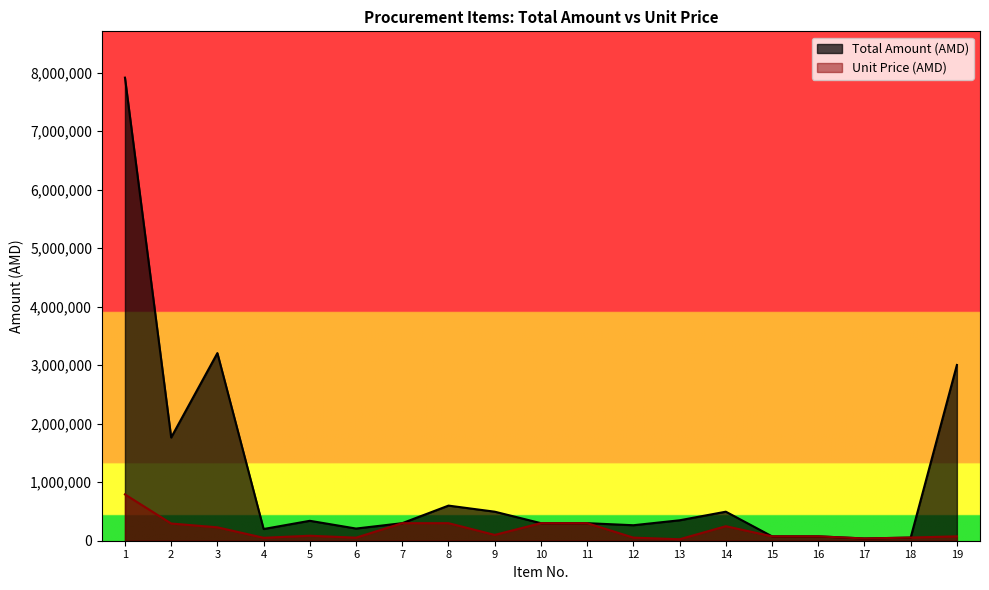

Between 2 and 13, which is larger?

2